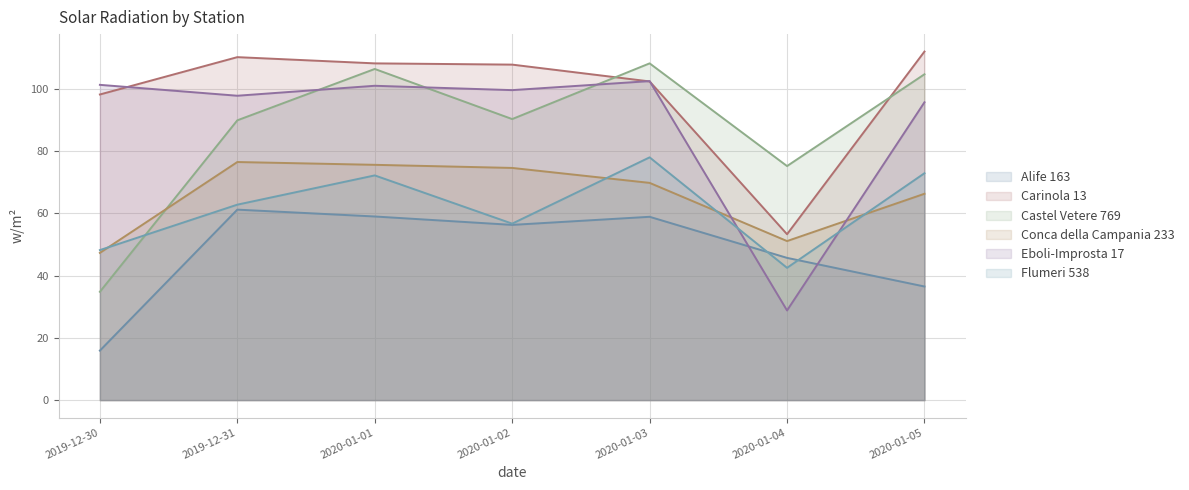

The value of Carinola 13 at 2020-01-01 is 24.6. True or false?

False